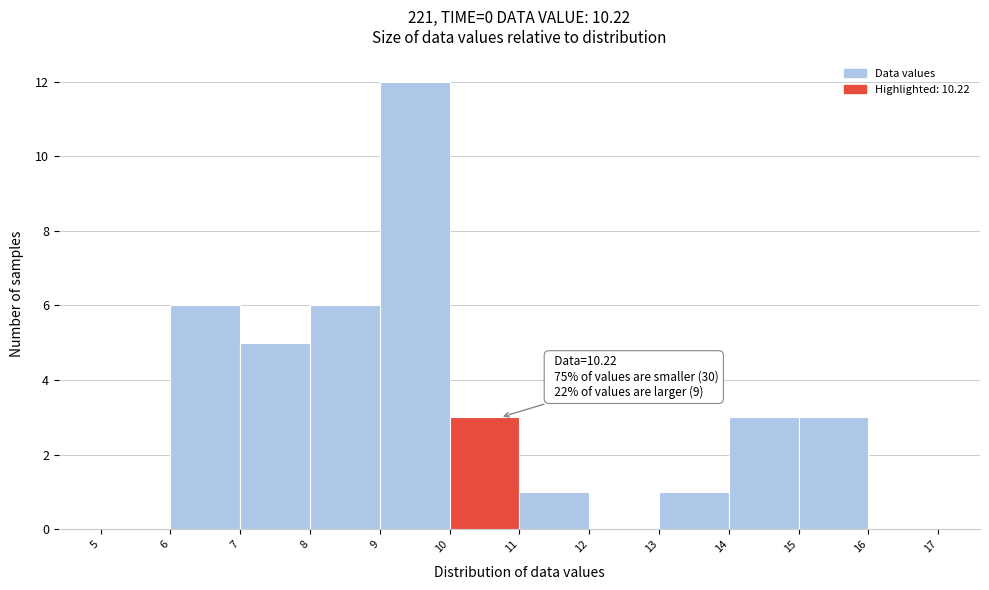

Over which range of the x-axis is the bar tallest?

9 to 10